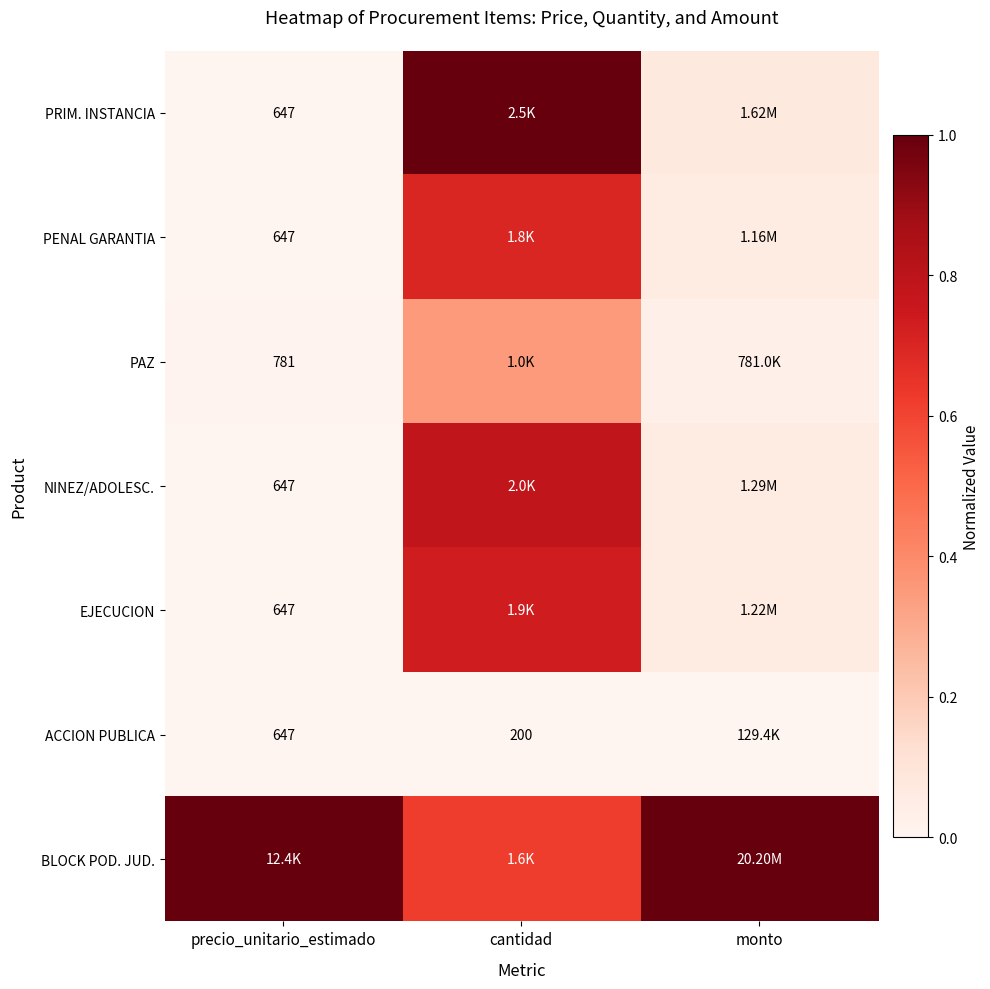

At which category is the sum across all series the highest?

cantidad